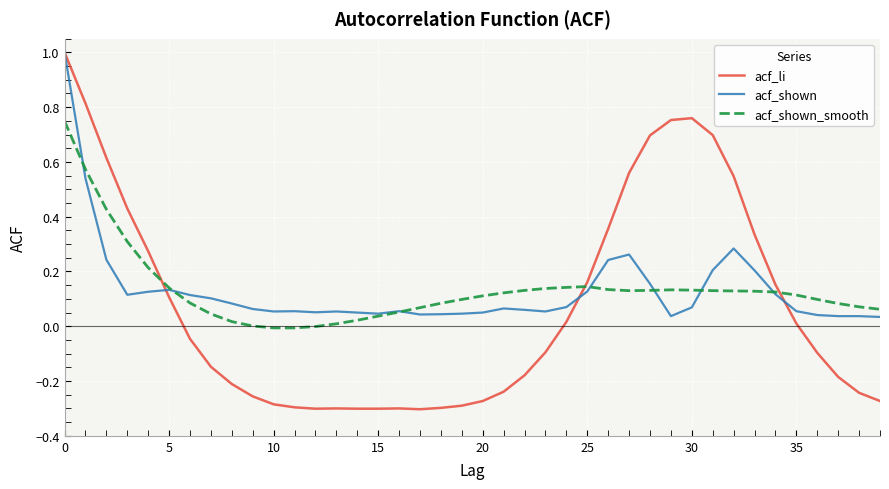

What is the maximum value for acf_shown?

1.0